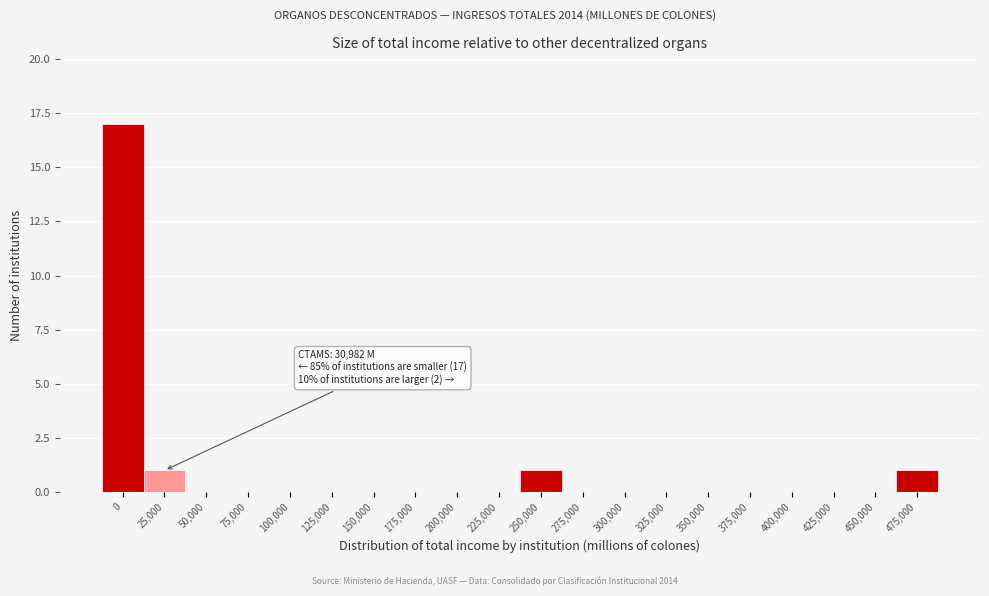

Reading left to right, what are all the values shown in this chart?

0=17	25,000=1	50,000=0	75,000=0	100,000=0	125,000=0	150,000=0	175,000=0	200,000=0	225,000=0	250,000=1	275,000=0	300,000=0	325,000=0	350,000=0	375,000=0	400,000=0	425,000=0	450,000=0	475,000=1